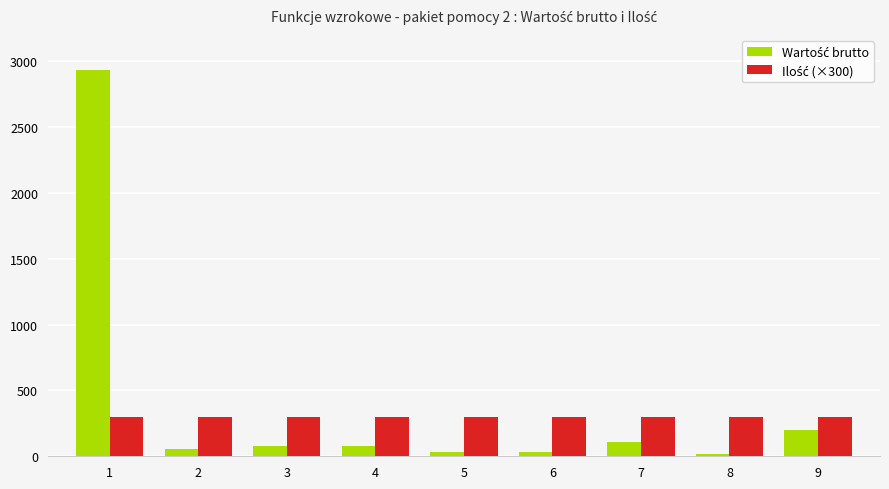

How many bars are there in each group?

2